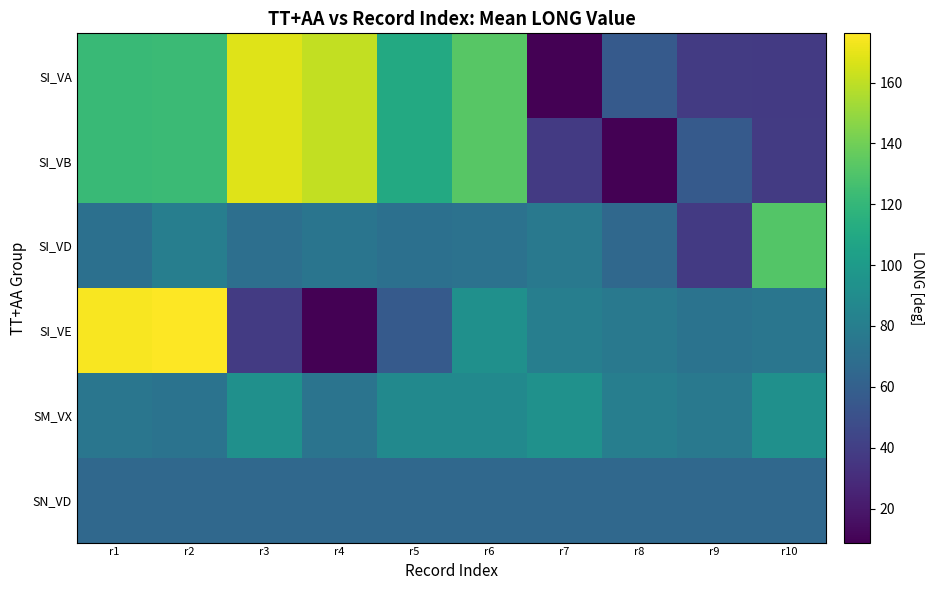

At how many categories does at least one series exceed 65?

10